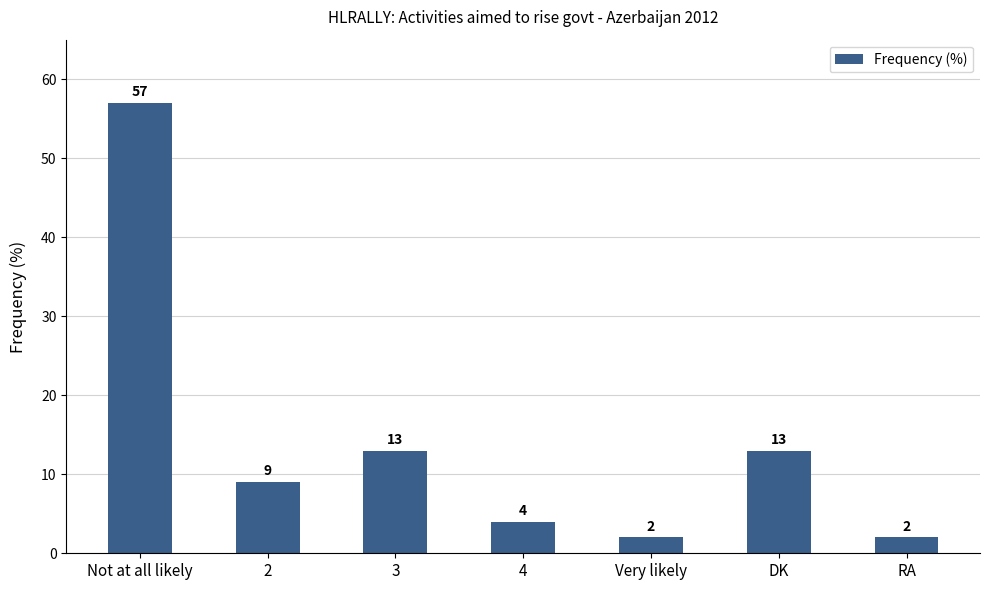

Reading left to right, list all the values displayed in this chart.

57	9	13	4	2	13	2